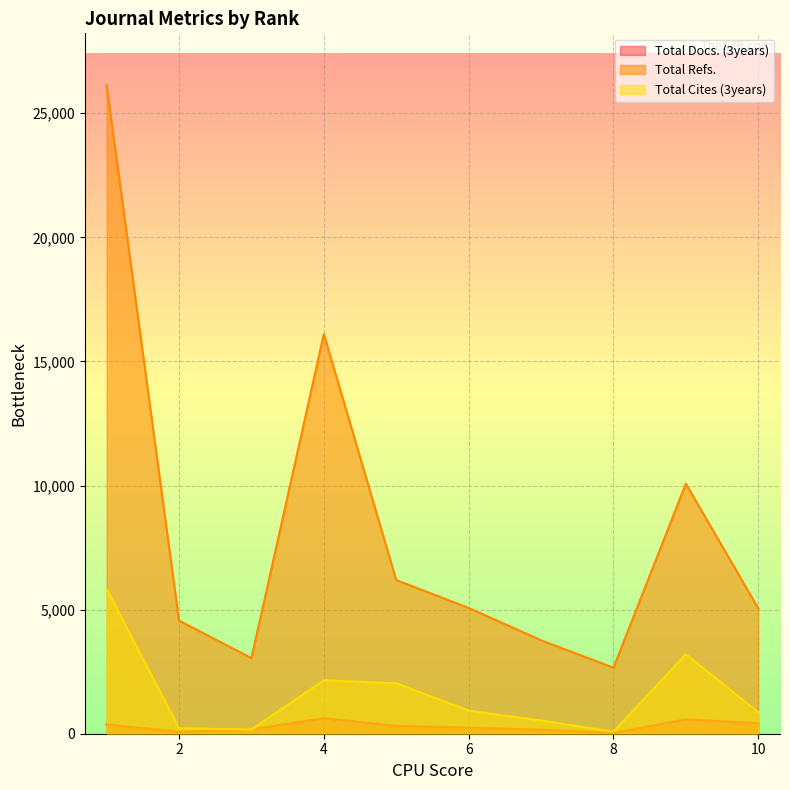

Reading left to right, extract all data points from this chart.

Total Docs. (3years): 376	76	180	624	317	247	161	31	578	426
Total Refs.: 26130	4558	3048	16105	6191	5069	3765	2661	10076	5049
Total Cites (3years): 5834	219	175	2153	2031	931	533	81	3203	864